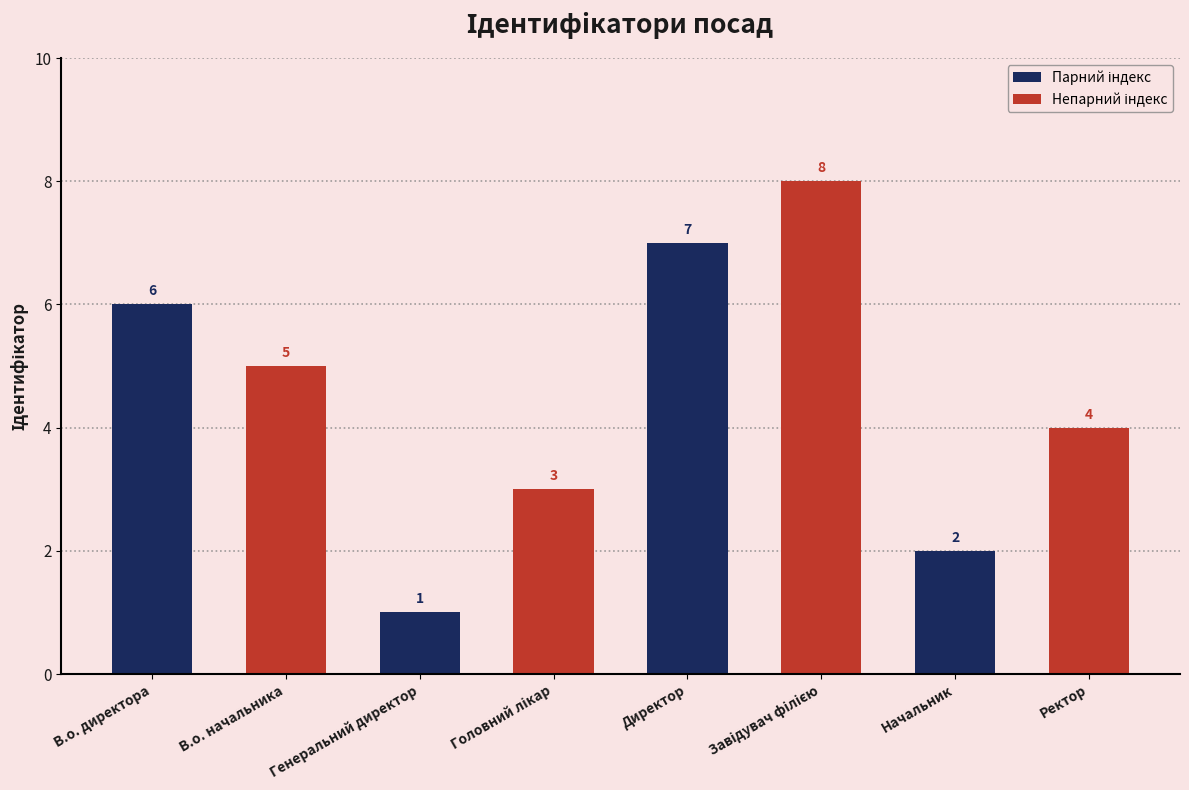

At which category does the chart reach its minimum across all series?

Генеральний директор